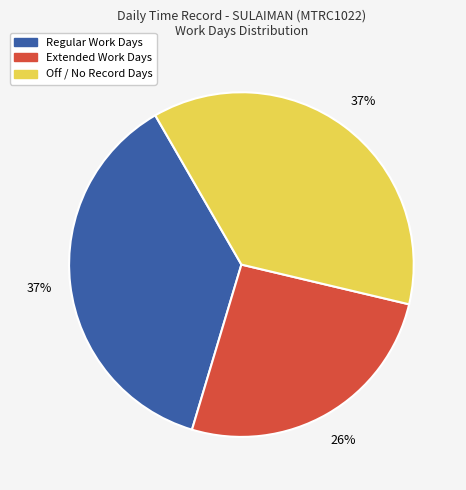

Is there any slice that represents more than half of the pie?

No